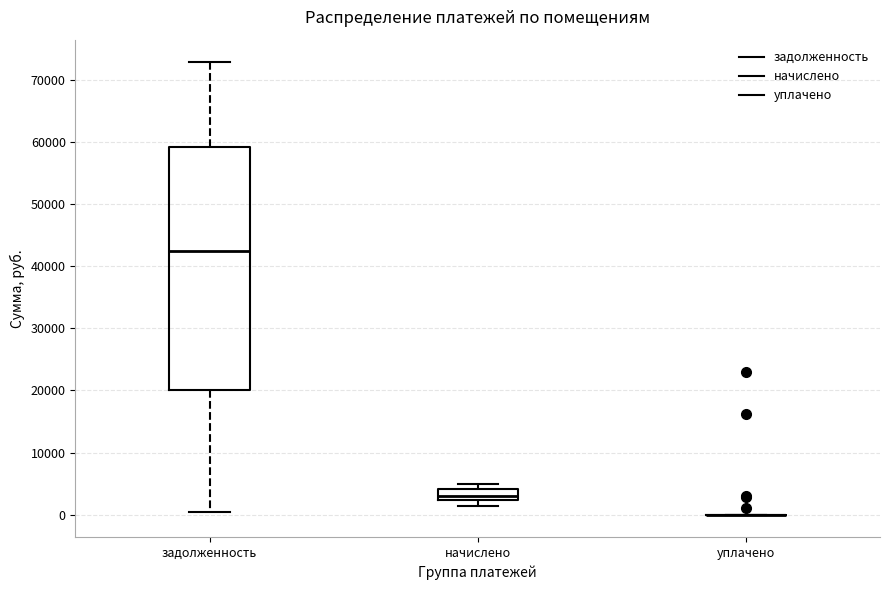

Which box is the tallest, from its lower edge to its upper edge?

задолженность